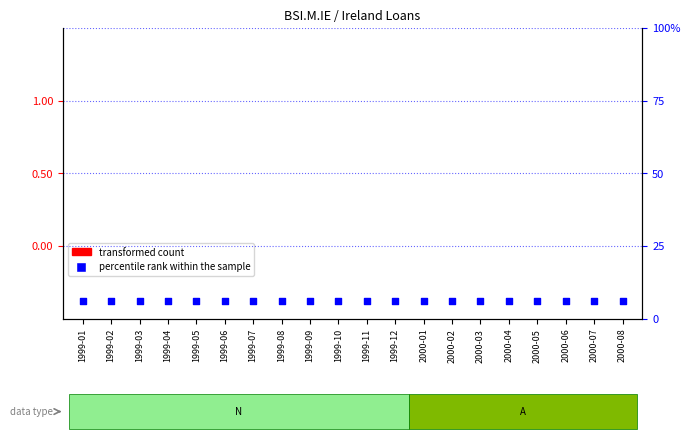

Which series reaches the minimum Y coordinate?

transformed count